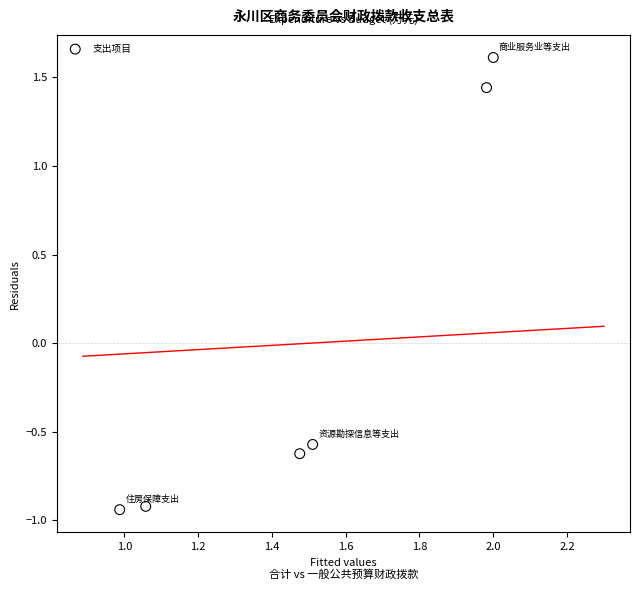

What is the range of X values (max minus min)?

1.0